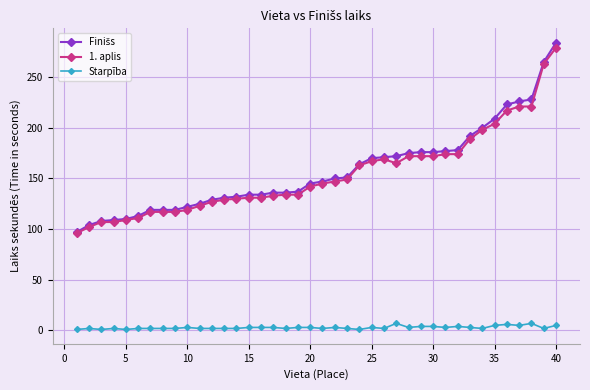

True or false: Starpība has more than 1 interior local peaks.

True